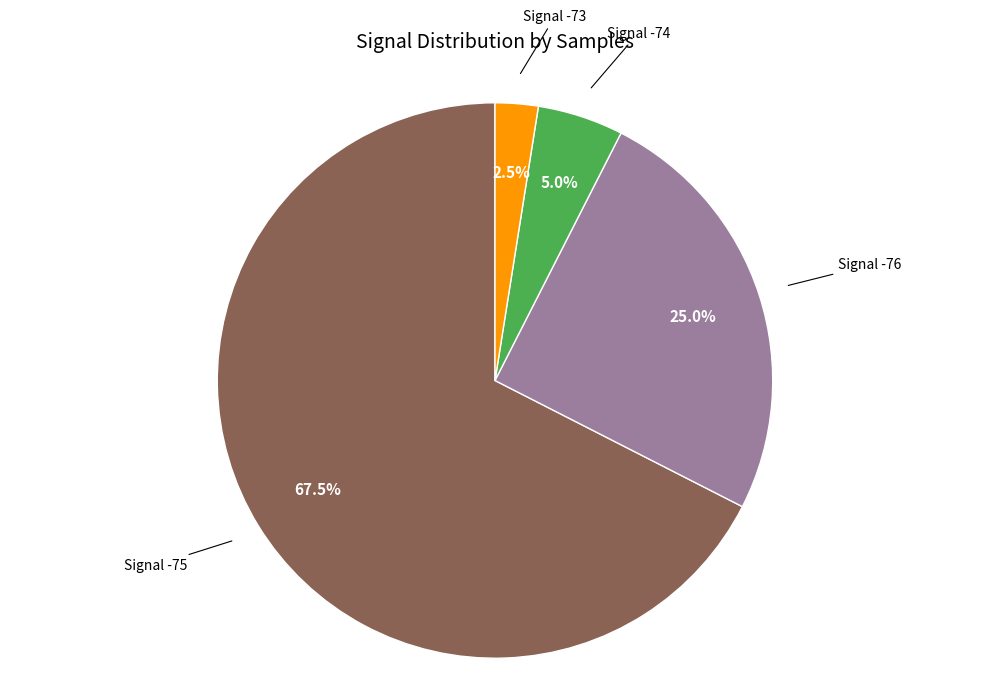

Is there a majority slice in this chart?

Yes